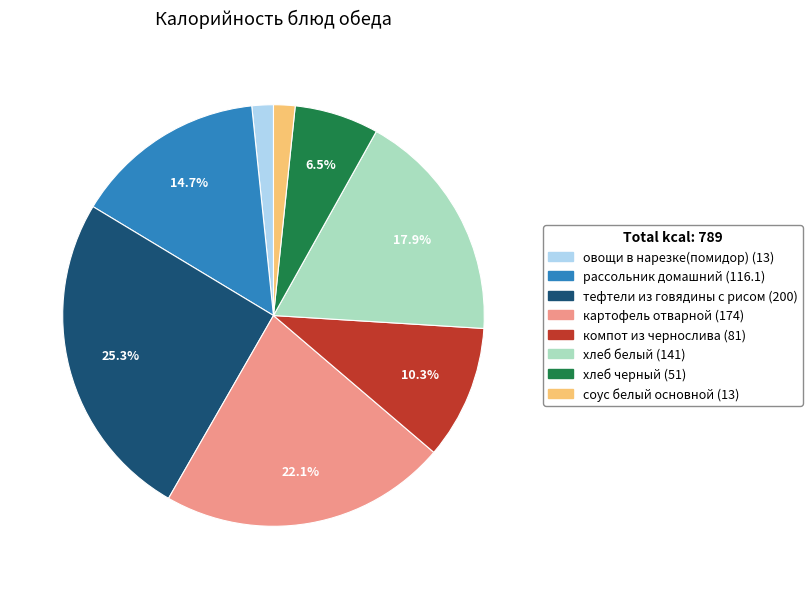

True or false: тефтели из говядины с рисом accounts for 25% of the total.

True